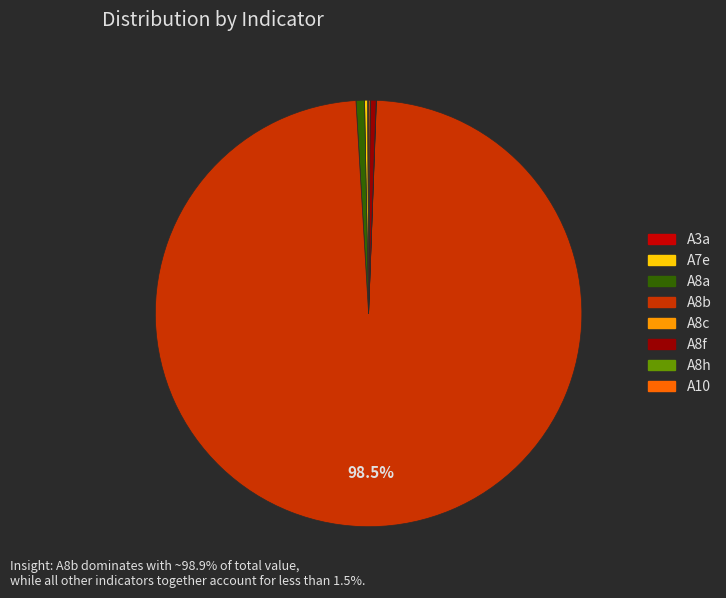

Which category has the biggest portion of the pie?

A8b